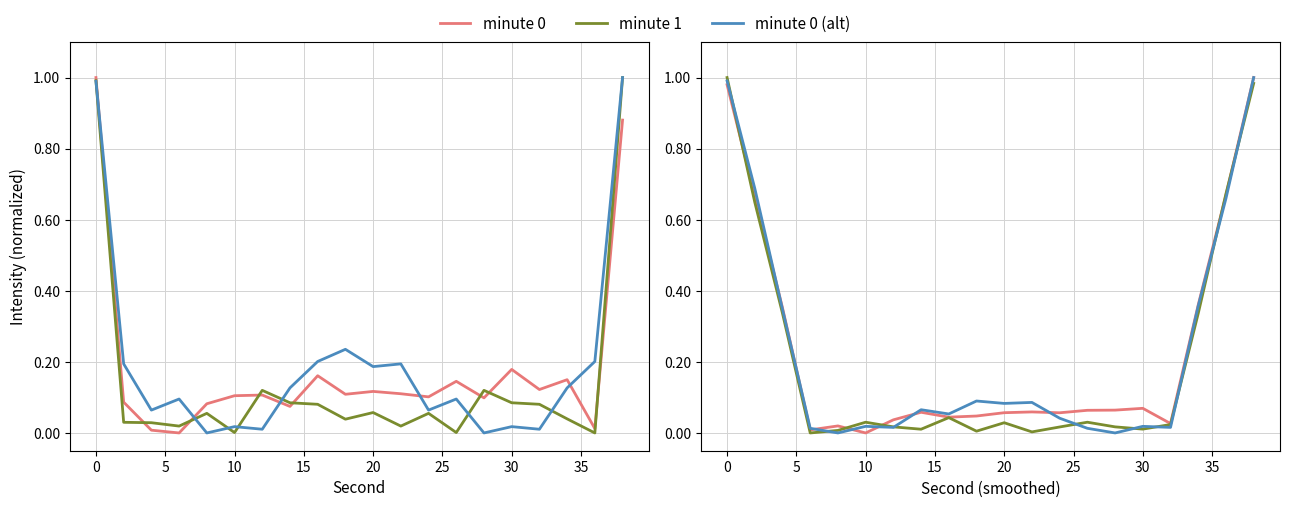

True or false: minute 0 (alt) has more than 2 points higher than both neighbors.

True